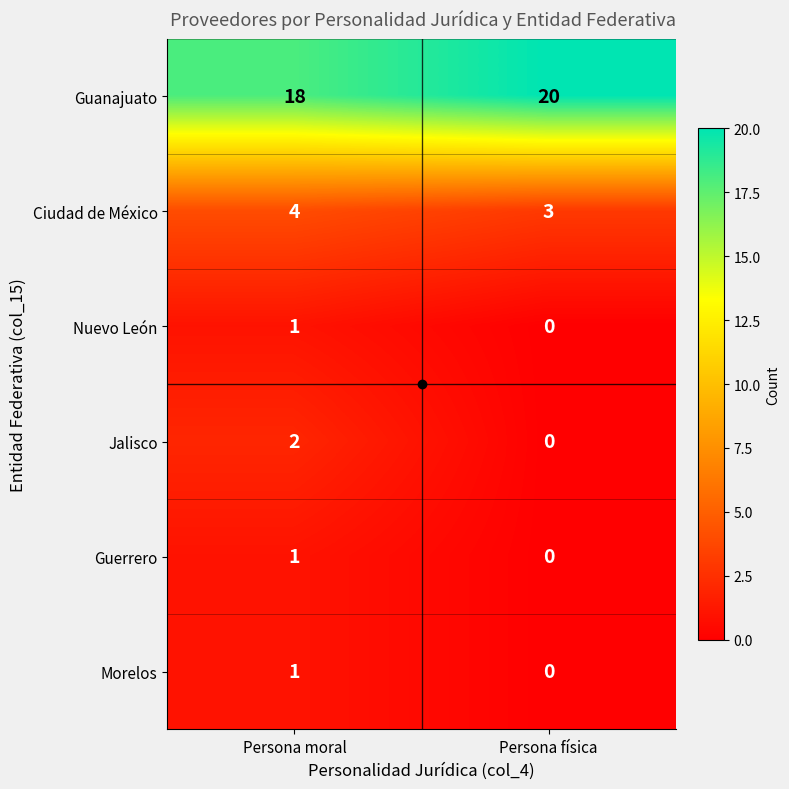

What is the spread (max minus min) of values at Persona moral?

17